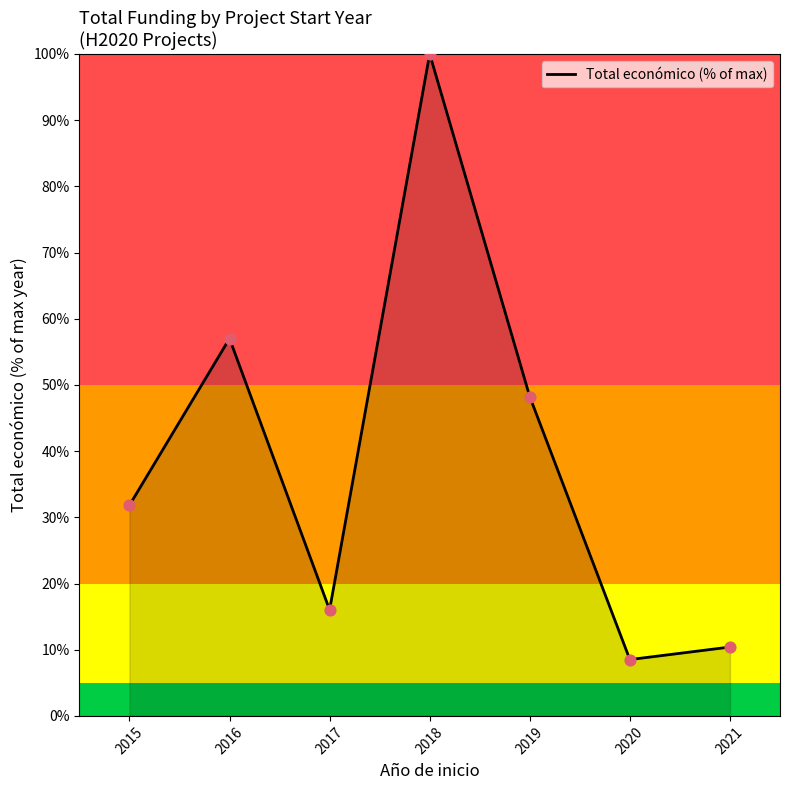

What is the ratio of the value at 2017 to the value at 2021?

1.5